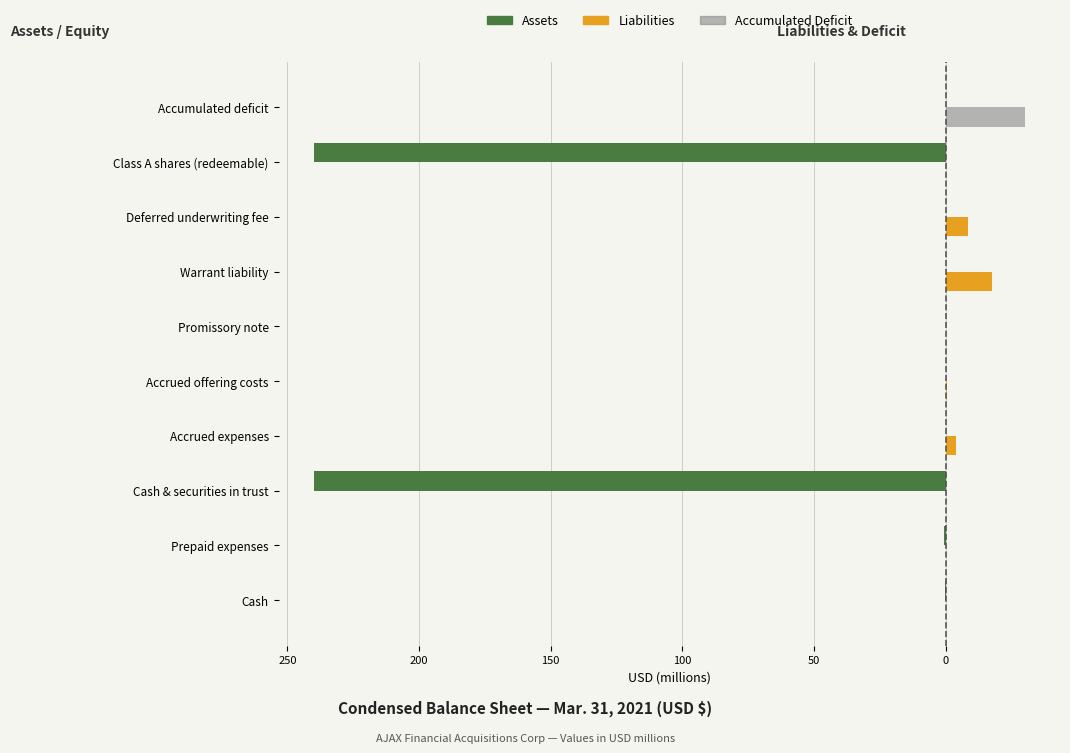

What are all the series names shown in the legend?

Assets, Liabilities, Accumulated Deficit